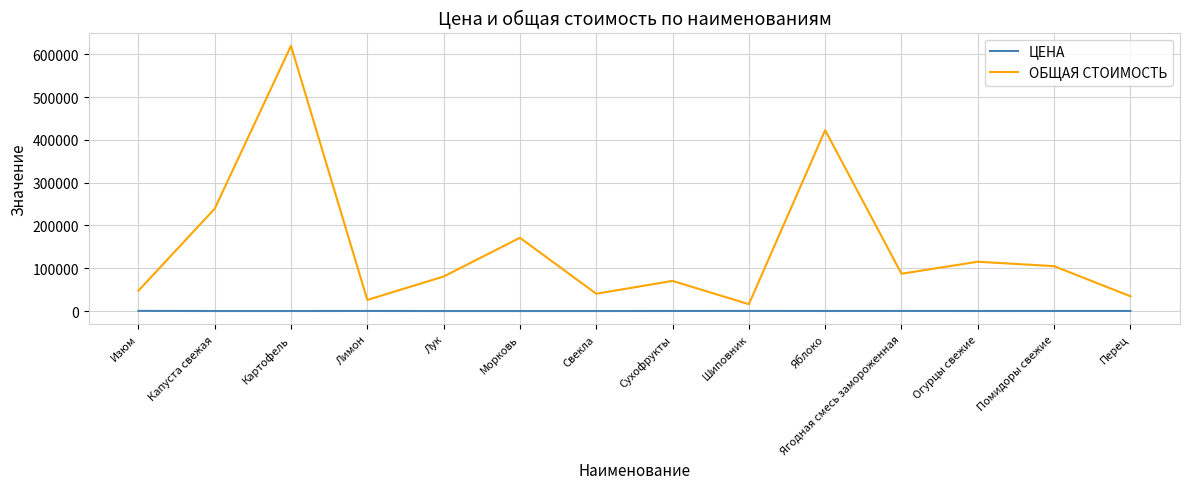

List the series in order of their overall mean, highest first.

ОБЩАЯ СТОИМОСТЬ, ЦЕНА